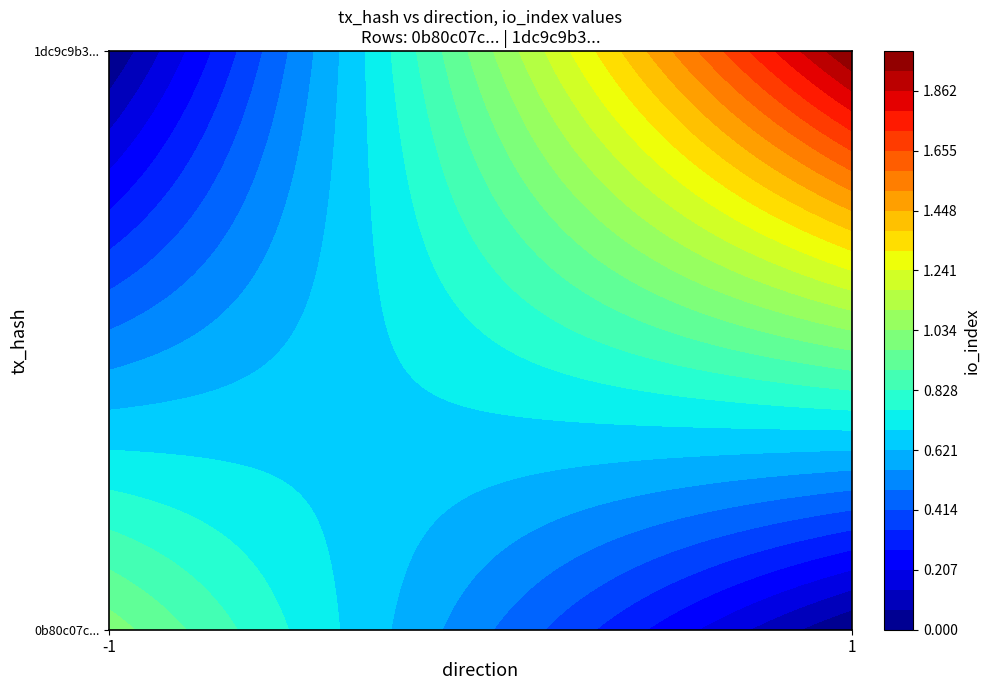

The value of 0b80c07c83bbddb616fdf7aee90cf16dee929bf at direction is -1. True or false?

False